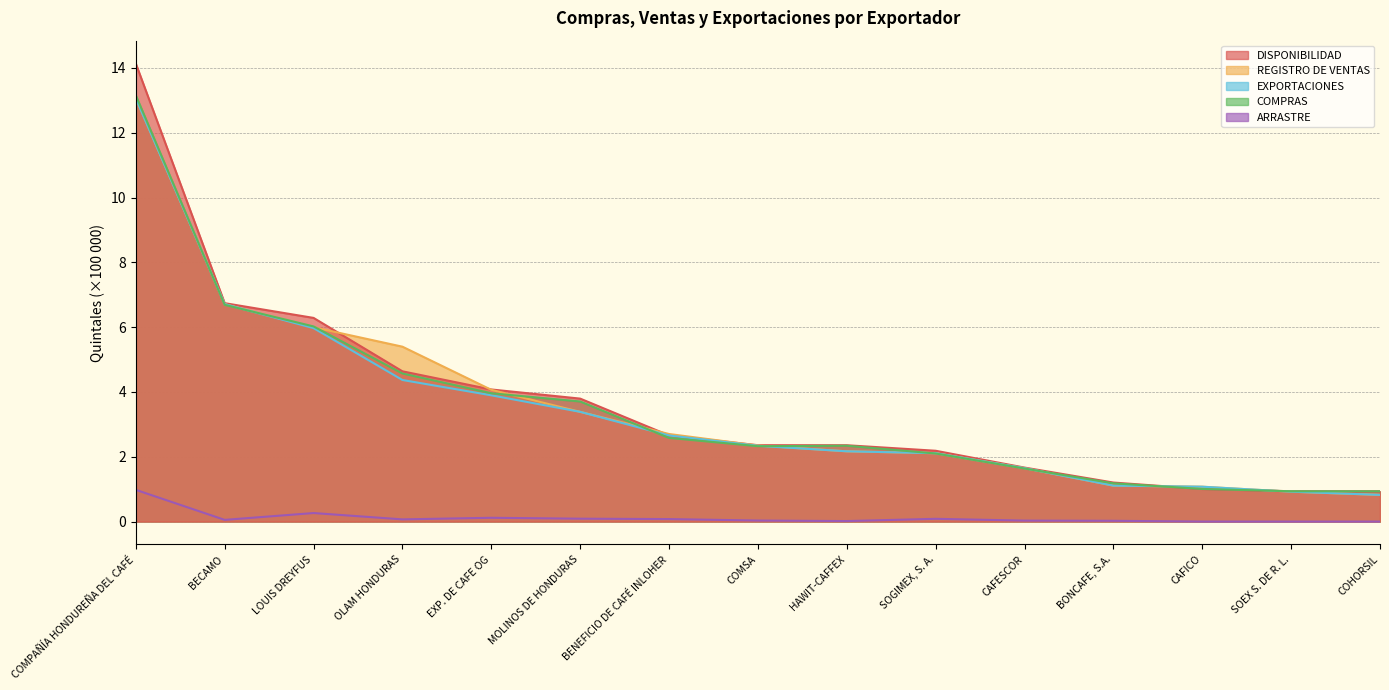

What is the difference between the highest and lowest values at SOEX S. DE R. L.?

0.9